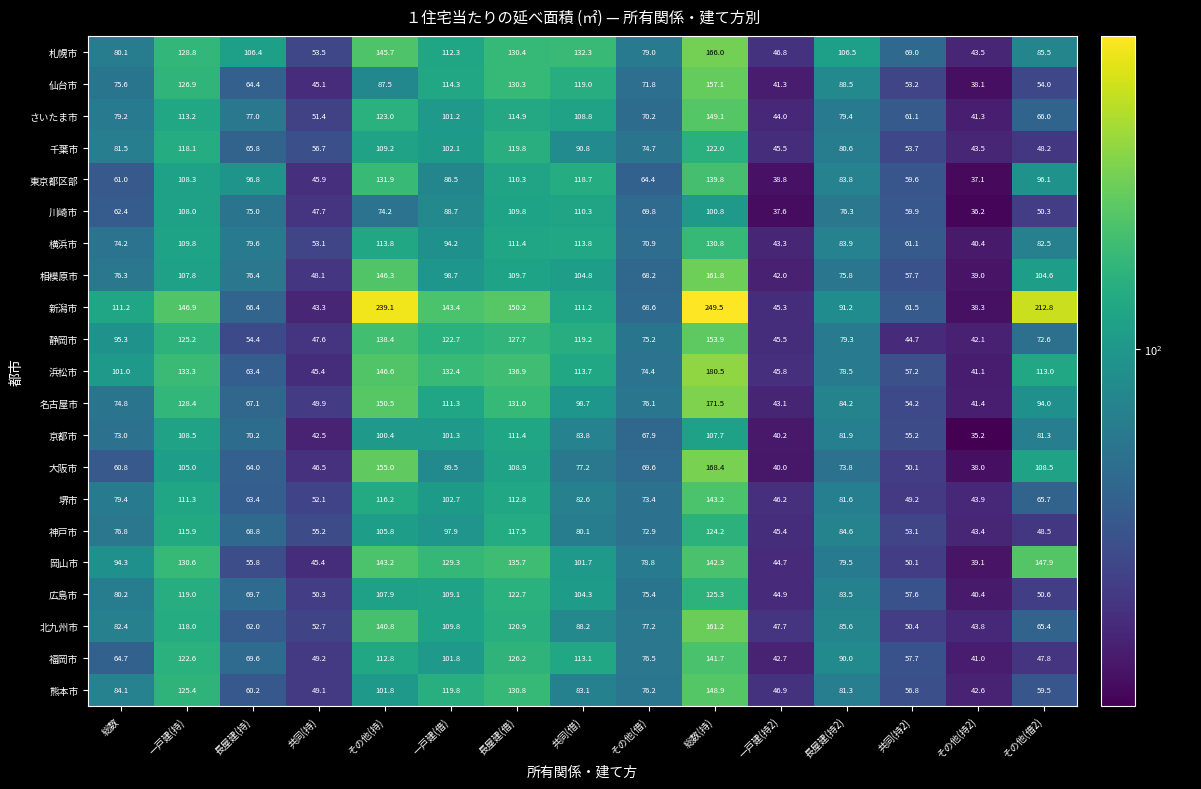

At which category is the sum across all series the highest?

総数(持)